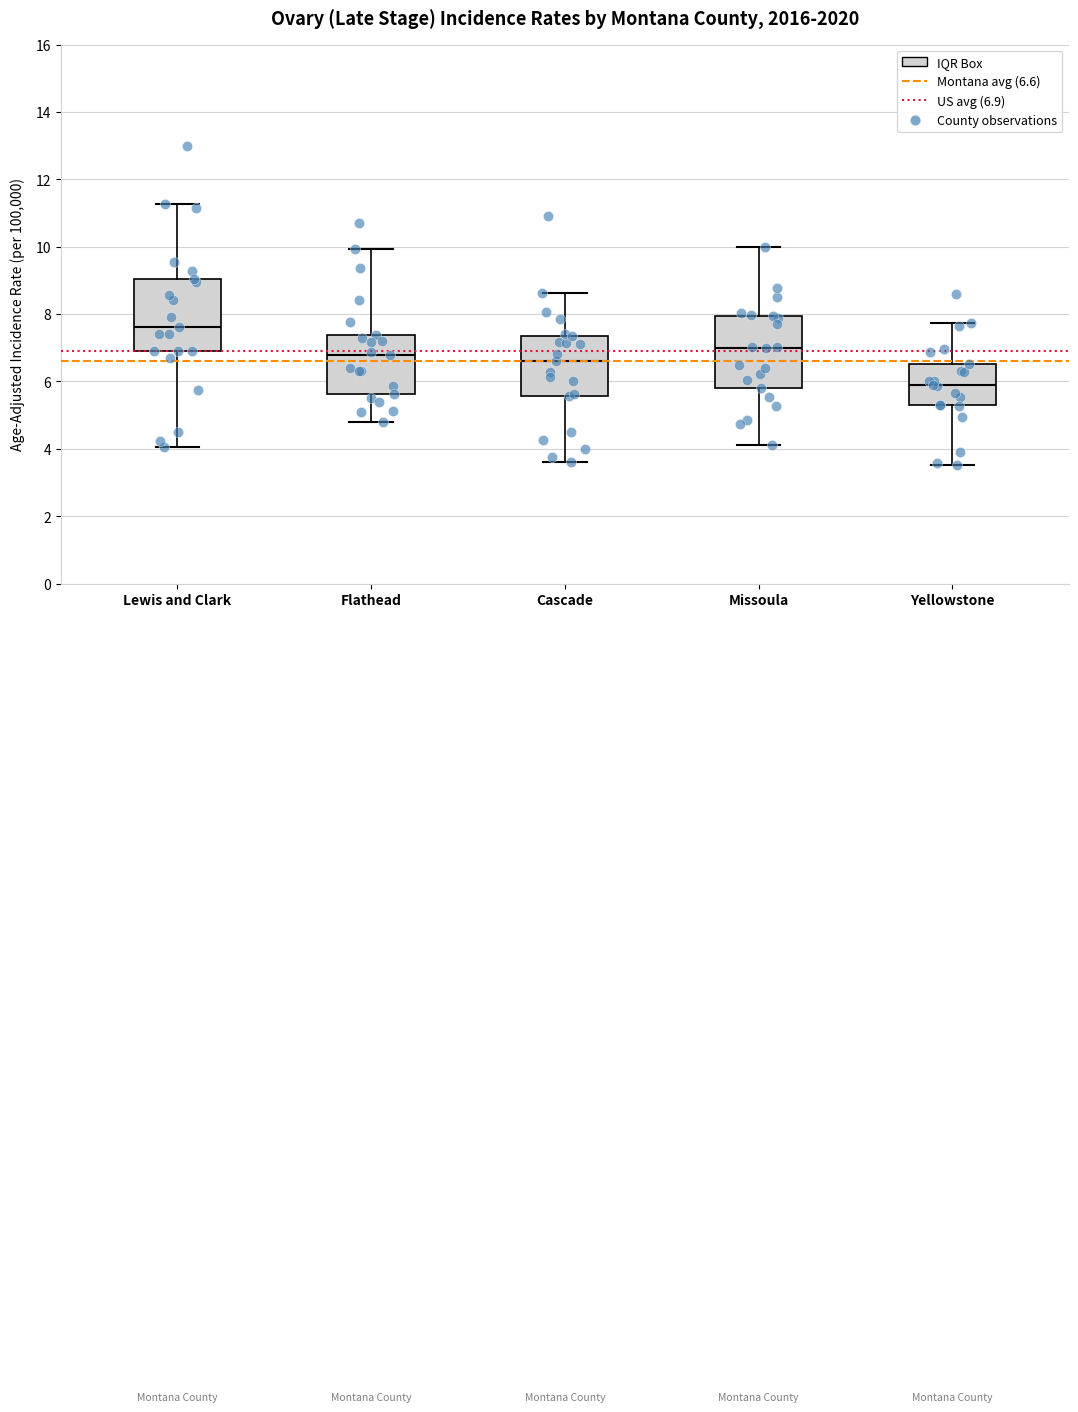

Which box's median line is the lowest?

Yellowstone